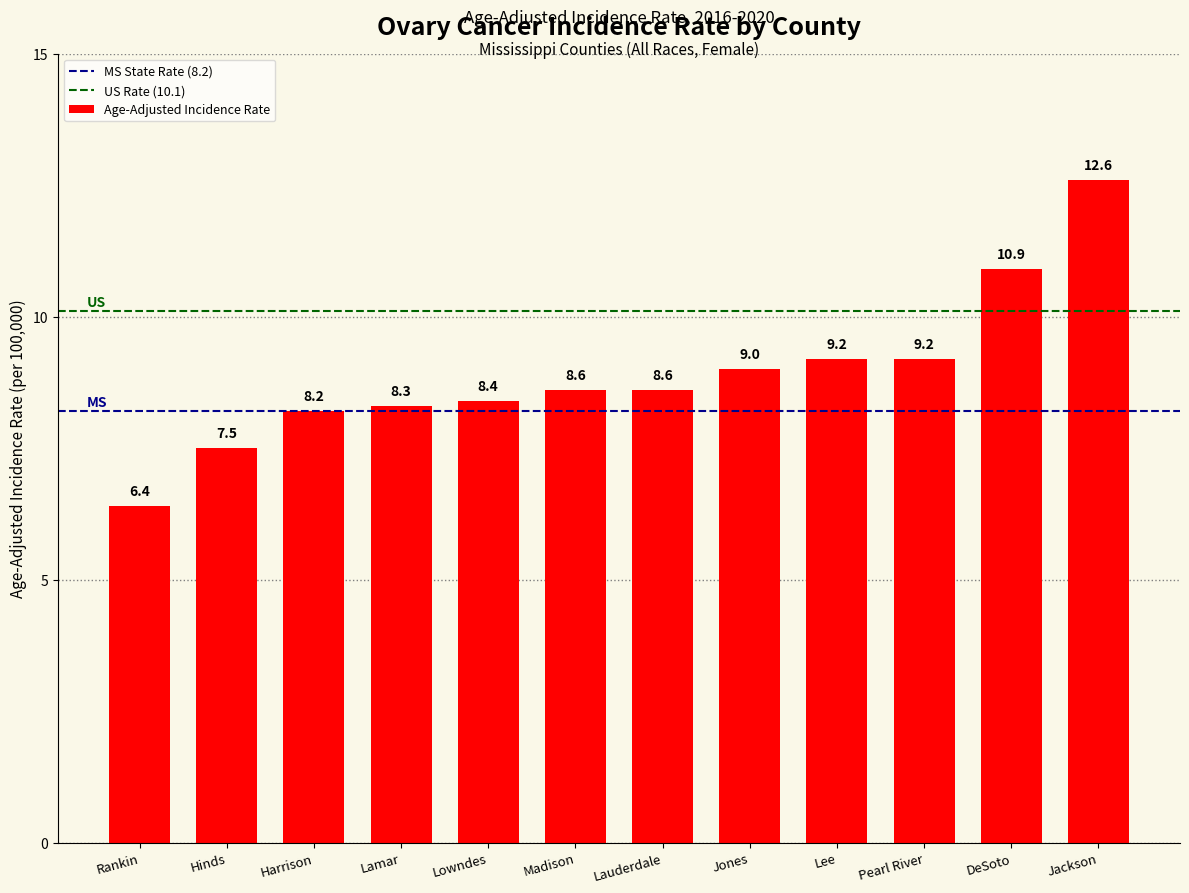

Read the value at DeSoto.

10.9